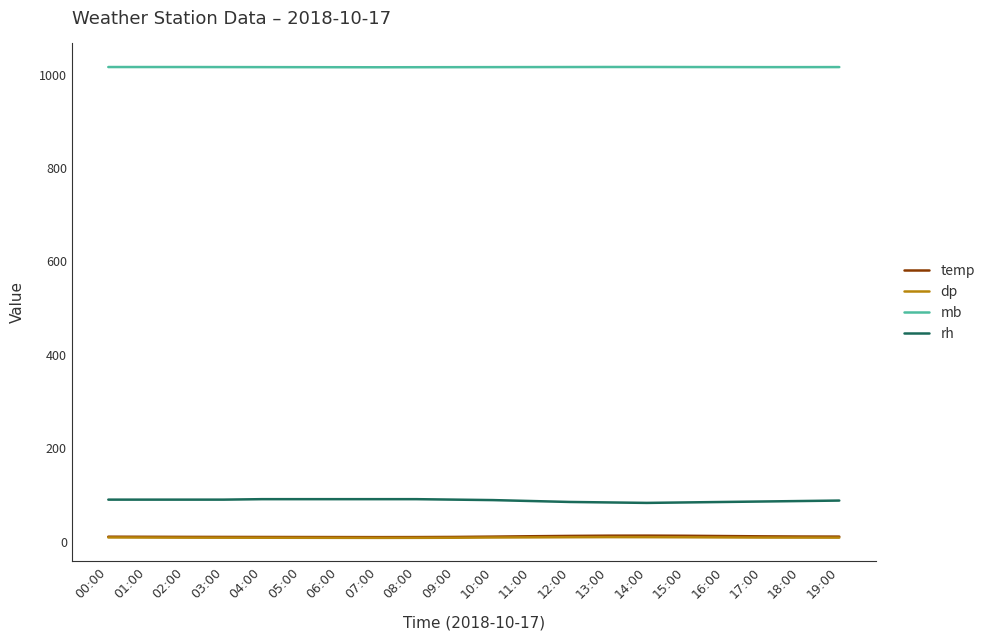

Which series has the largest total across all categories?

mb